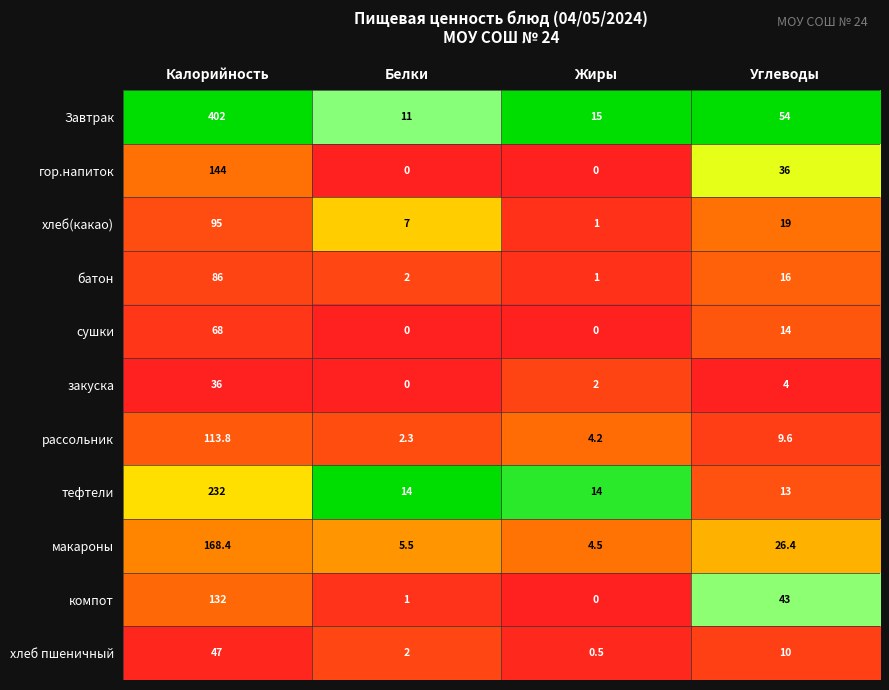

At which label does сушки reach its peak?

Калорийность